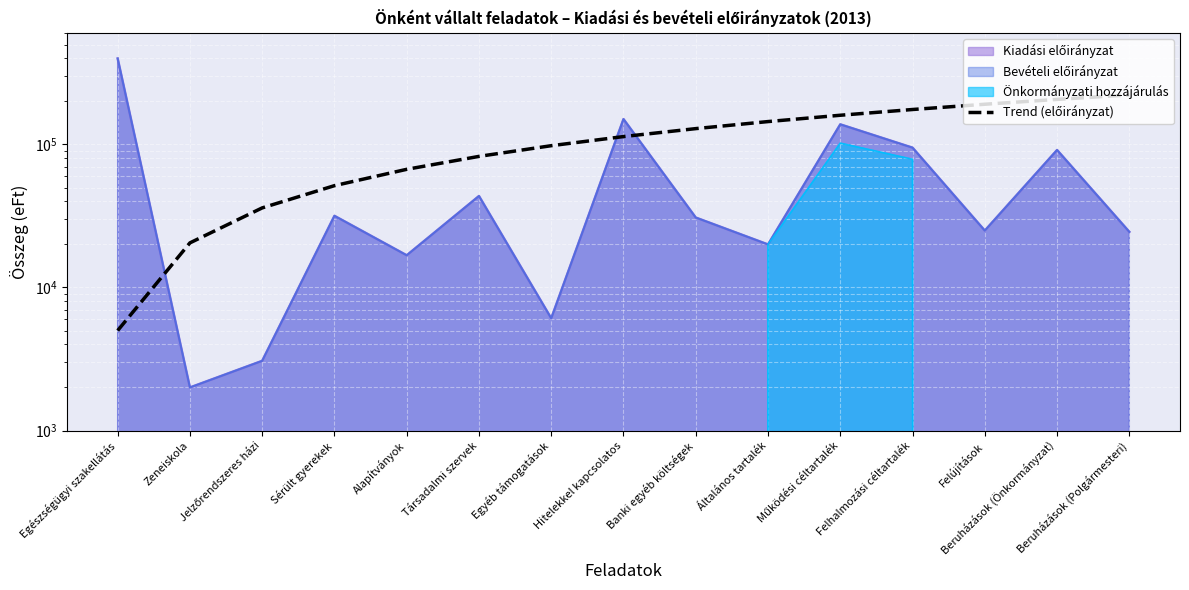

What is the sum of all values?

1703962.5